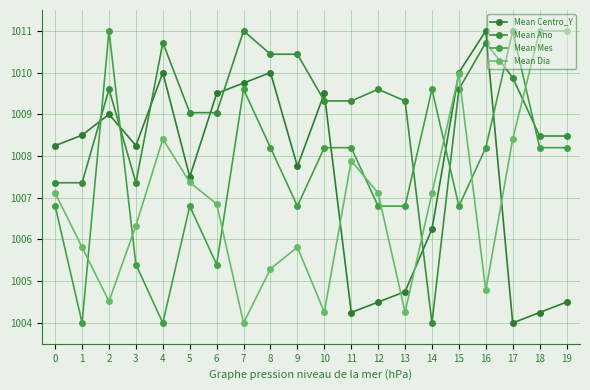

How many data points in Mean Ano are above 1009?

14